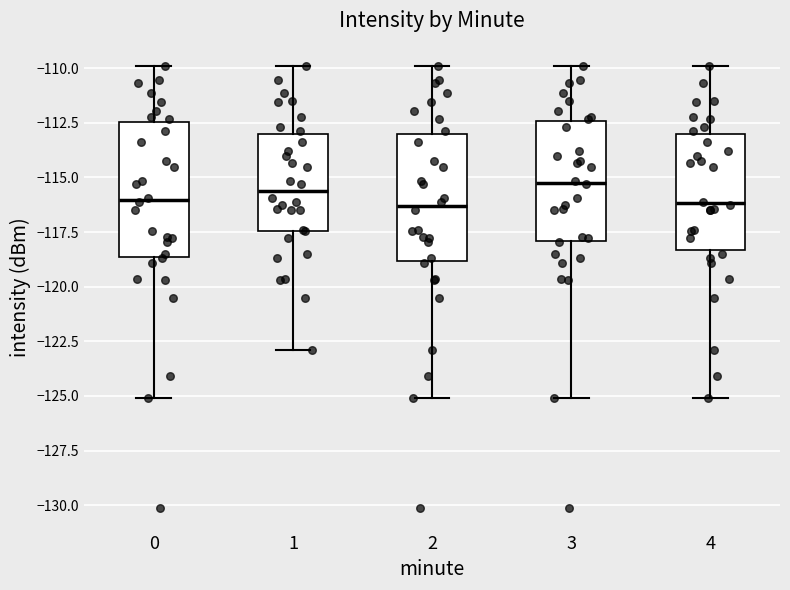

Reading left to right, transcribe this box plot: for each box, give where its median line is, the range the box spans, and where its two whiskers end, as read against the y-axis. The values are not printed on the chart, so give them approximately, as read against the axis.

0: median -116.0, box -118.5 to -112.5, whiskers -125.0 to -110.0
1: median -115.5, box -117.5 to -113.0, whiskers -123.0 to -110.0
2: median -116.5, box -119.0 to -113.0, whiskers -125.0 to -110.0
3: median -115.0, box -118.0 to -112.5, whiskers -125.0 to -110.0
4: median -116.0, box -118.5 to -113.0, whiskers -125.0 to -110.0